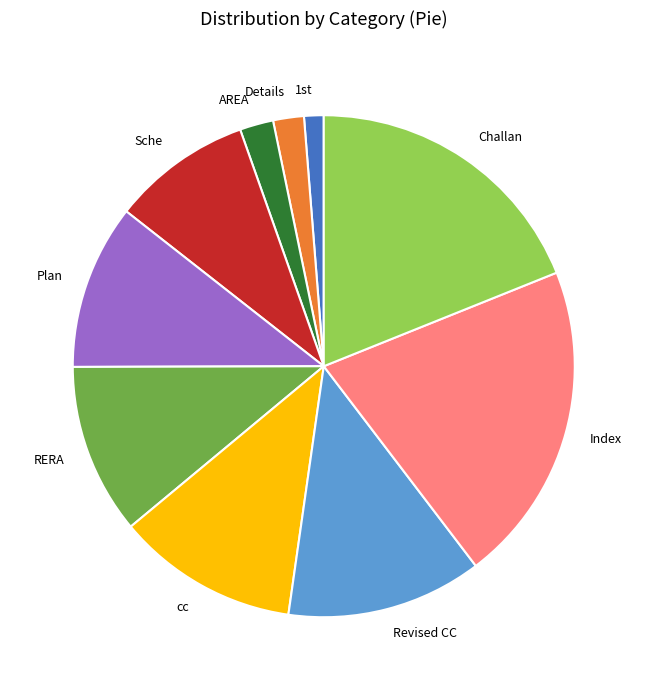

Is it true that Index is 14% of the pie?

False